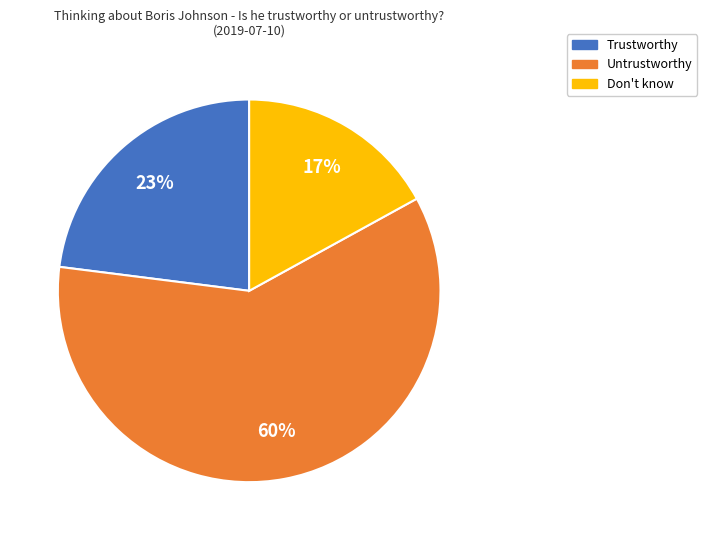

Combined, do Untrustworthy and Trustworthy account for over 50%?

Yes